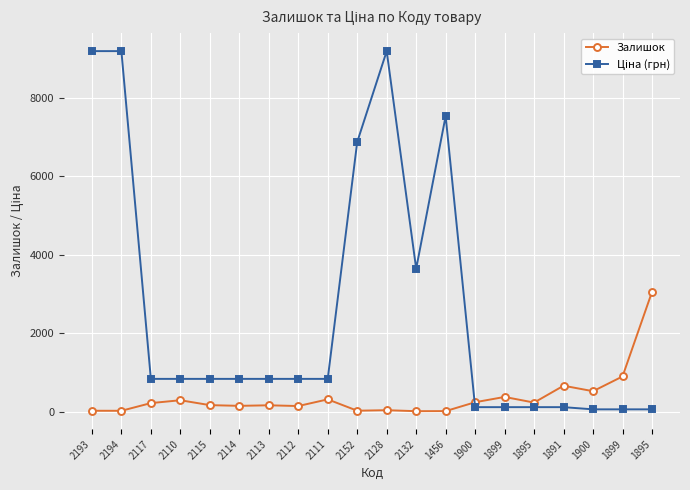

Count the number of categories in the chart.

20